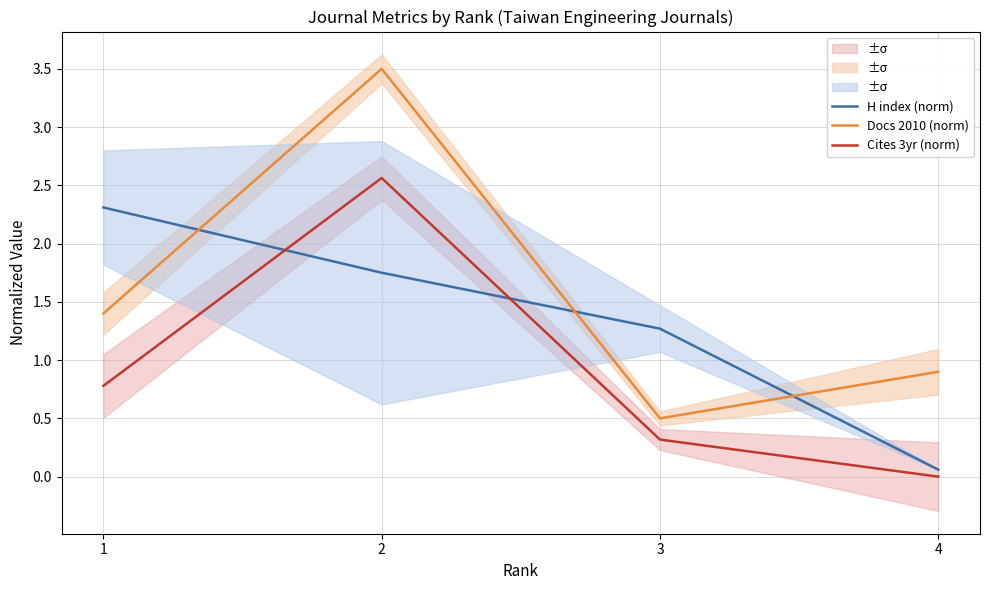

How many distinct data groups are displayed?

3